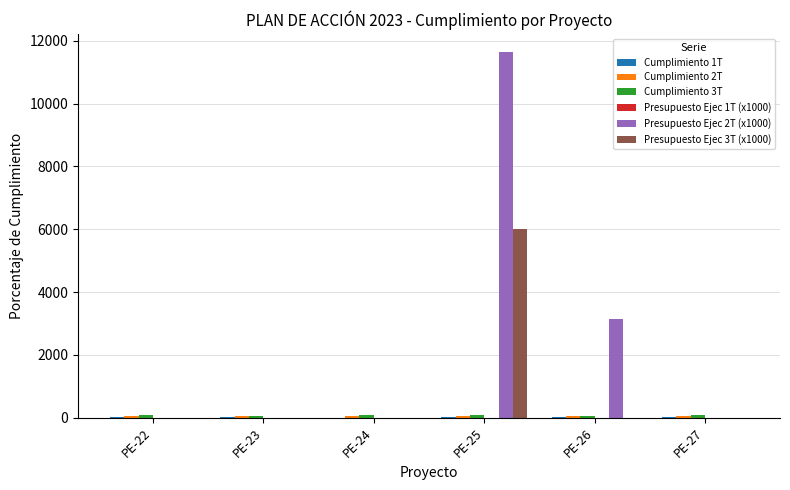

Which category has the highest value in the Presupuesto Ejec 3T (x1000) series?

PE-25